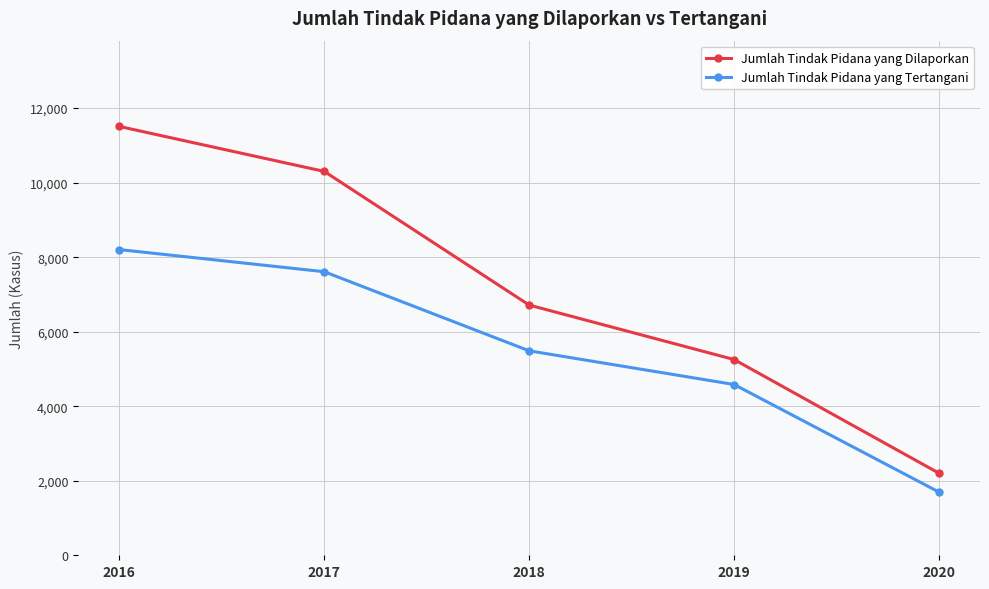

The value of Jumlah Tindak Pidana yang Dilaporkan at 2020 is 2985. True or false?

False